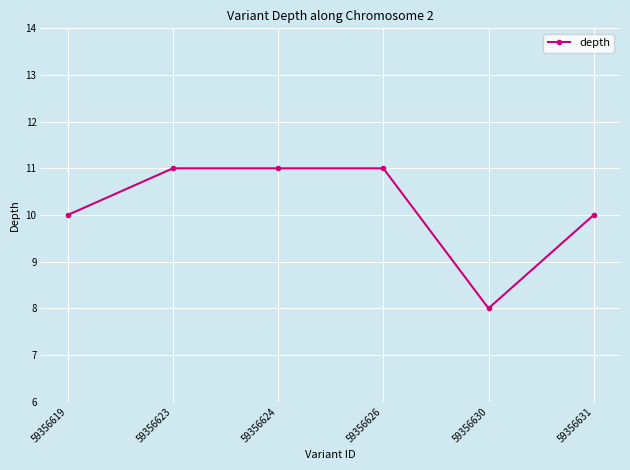

What is the change in value from 59356624 to 59356630?

-3